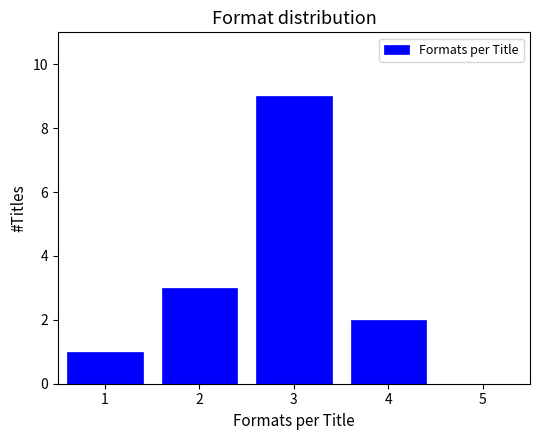

Which range on the x-axis has the tallest bar?

2.5 to 3.5